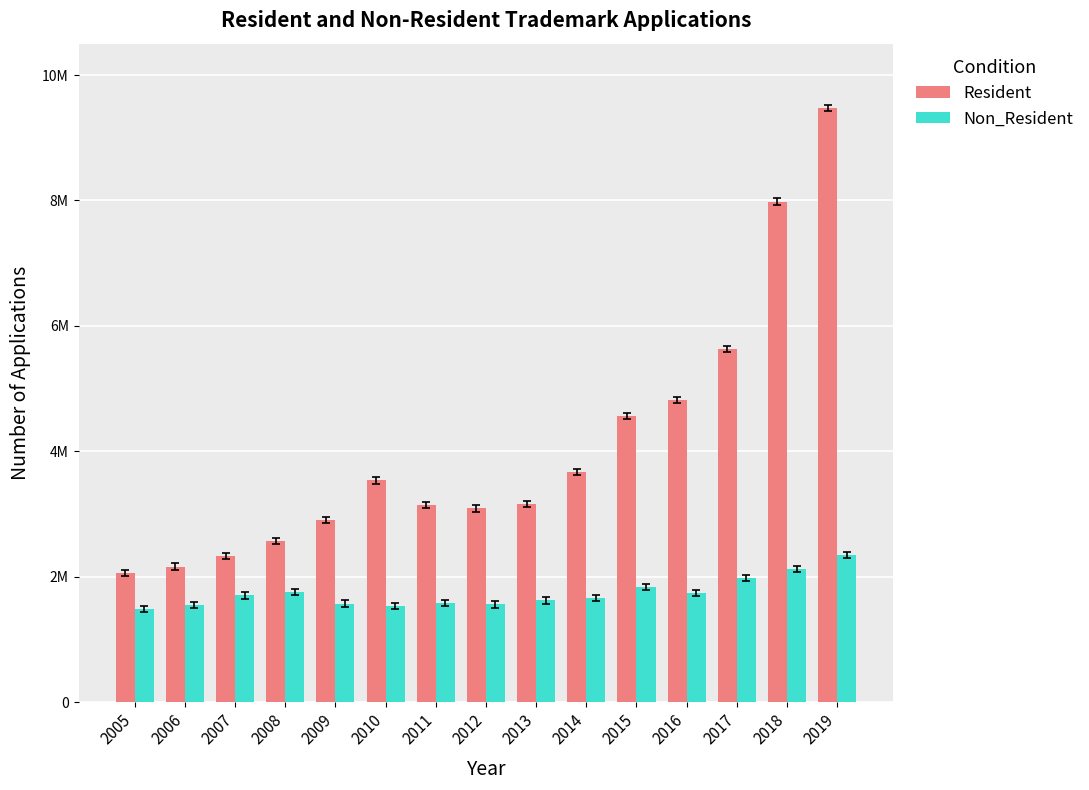

Does the chart contain stacked bars?

No